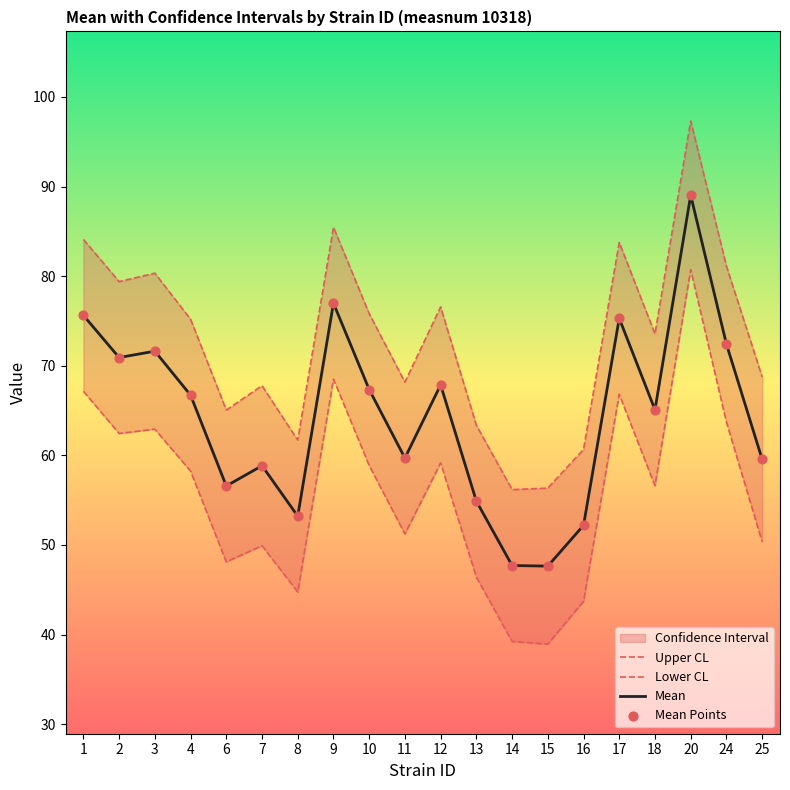

Which series contains the highest Y value?

Upper CL